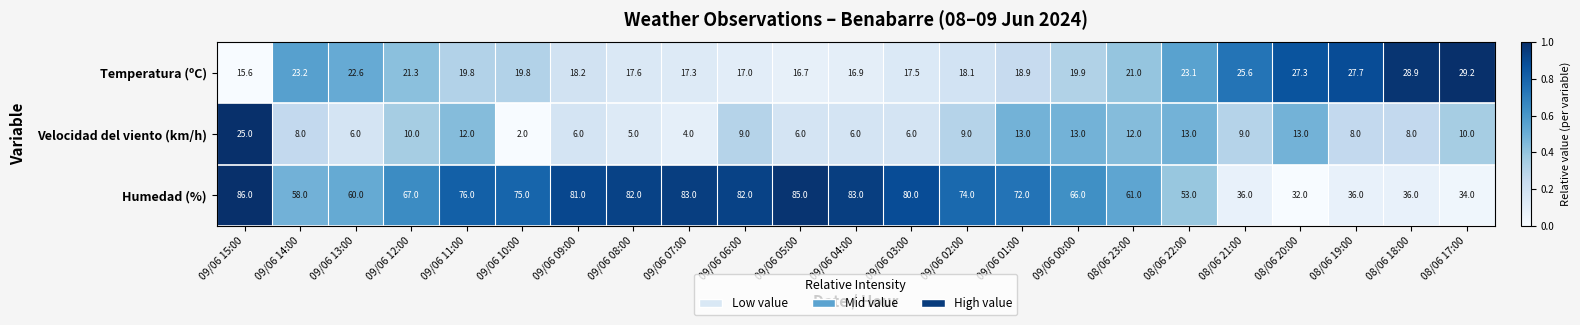

Between 09/06 15:00 and 09/06 08:00, which series saw the biggest shift?

Velocidad del viento (km/h)